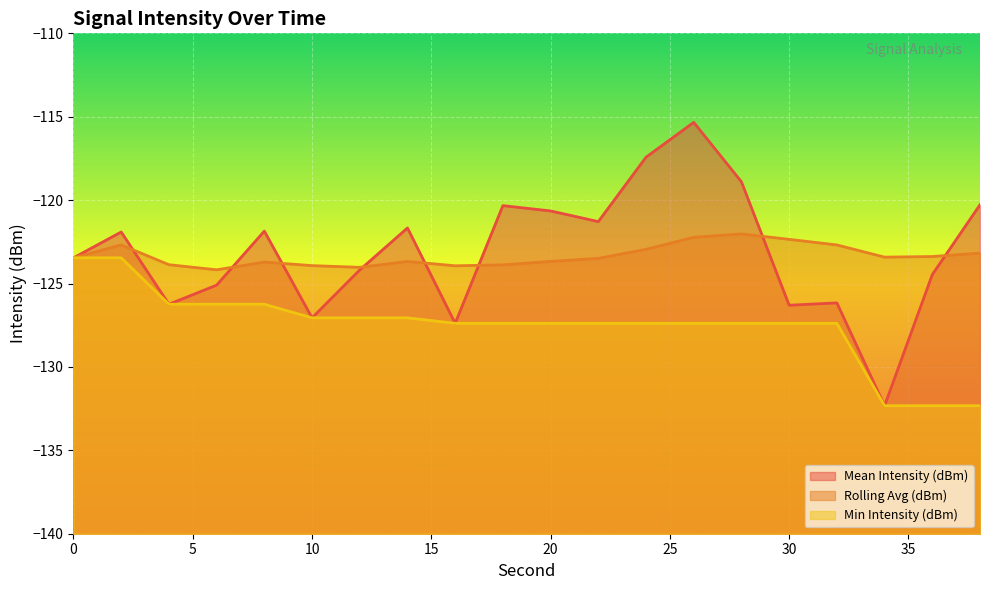

Where is the first local maximum for Mean Intensity (dBm)?

2